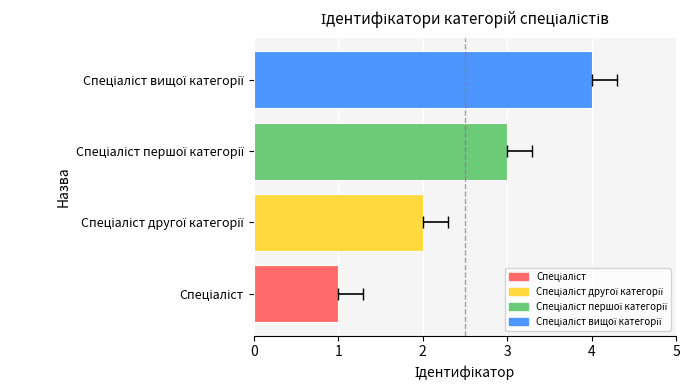

Between Спеціаліст другої категорії and Спеціаліст вищої категорії, which is larger?

Спеціаліст вищої категорії